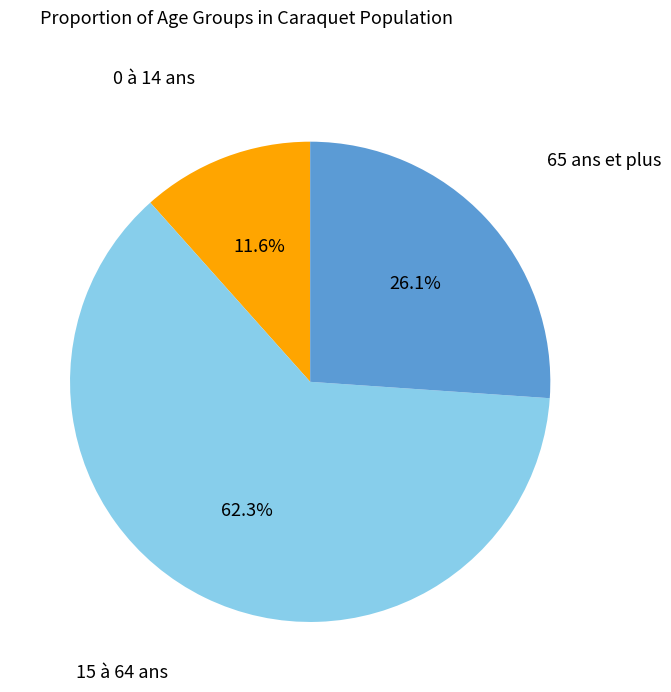

Does any single category account for the majority?

Yes